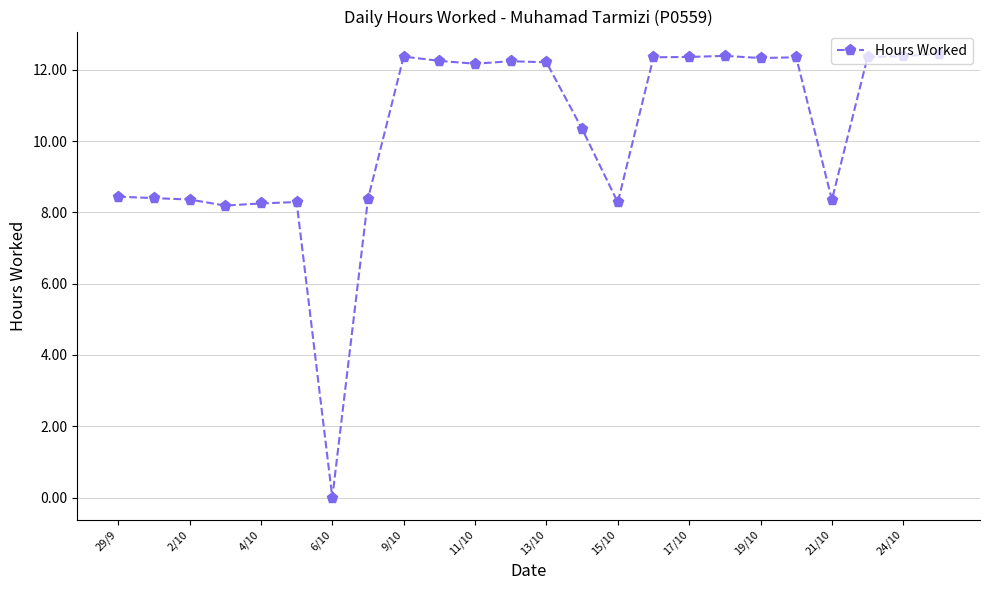

What is the sum of all values?

245.5